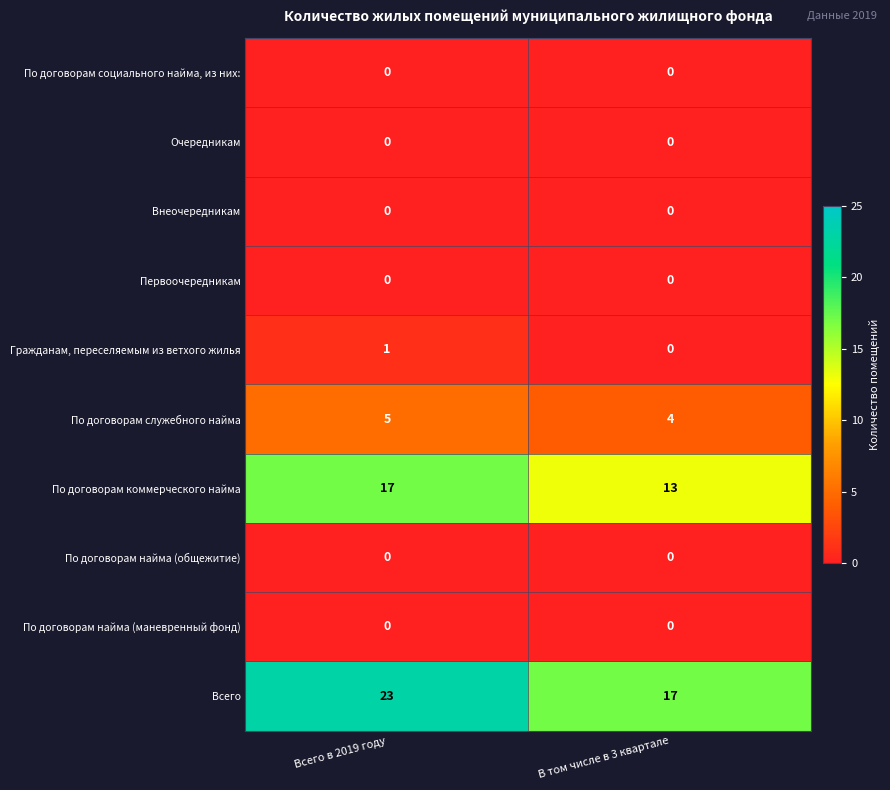

What is the difference between the Всего values at В том числе в 3 квартале and Всего в 2019 году?

6